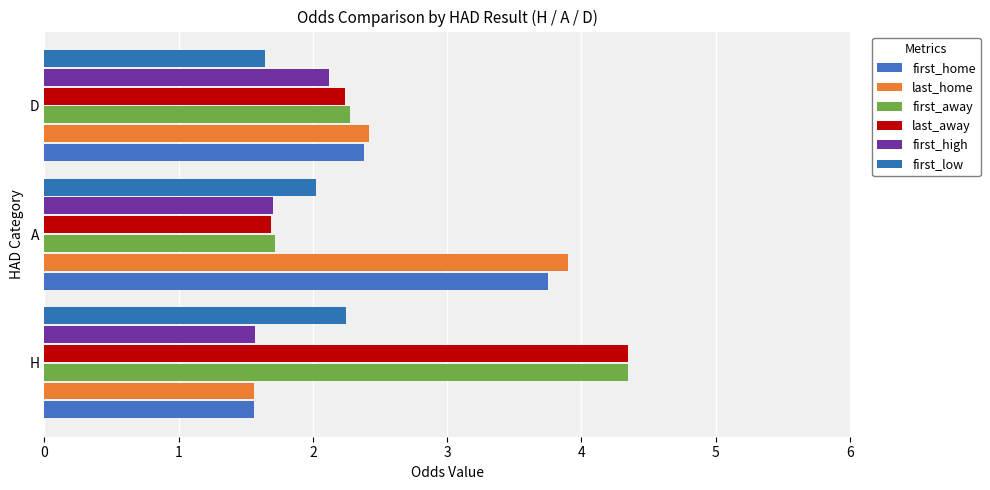

How many series are shown in this chart?

6